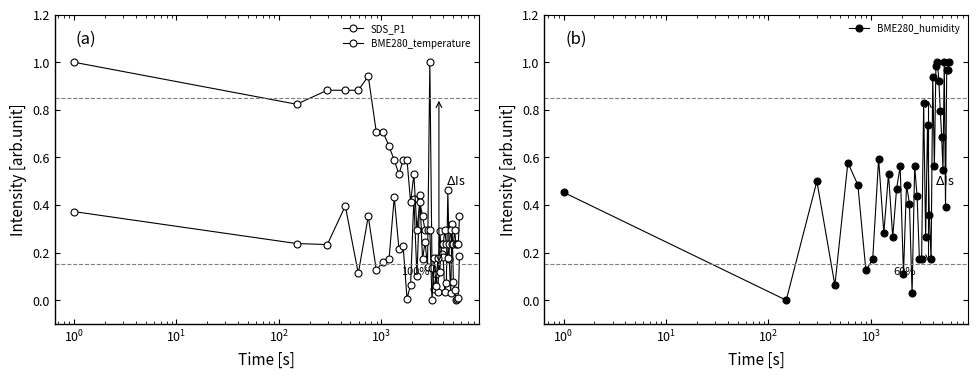

Reading left to right, transcribe all the data shown in this chart.

SDS_P1: 0.4	0.2	0.2	0.4	0.1	0.4	0.1	0.2	0.2	0.4	0.2	0.2	0.0	0.1	0.4	0.1	0.4	0.2	0.2	0.1	1.0	0.1	0.0	0.1	0.0	0.3	0.2	0.2	0.0	0.1	0.5	0.2	0.0	0.3	0.1	0.0	0.0	0.0	0.0	0.2
BME280_temperature: 1.0	0.8	0.9	0.9	0.9	0.9	0.7	0.7	0.6	0.6	0.5	0.6	0.6	0.4	0.5	0.3	0.4	0.4	0.3	0.3	0.3	0.0	0.2	0.1	0.2	0.1	0.2	0.2	0.3	0.2	0.2	0.2	0.3	0.2	0.2	0.3	0.2	0.2	0.2	0.4
BME280_humidity: 0.5	0.0	0.5	0.1	0.6	0.5	0.1	0.2	0.6	0.3	0.5	0.3	0.5	0.6	0.1	0.5	0.4	0.0	0.6	0.4	0.2	0.2	0.8	0.3	0.7	0.4	0.2	0.9	0.6	1.0	1.0	0.9	0.8	0.7	0.5	1.0	0.4	1.0	1.0	1.0